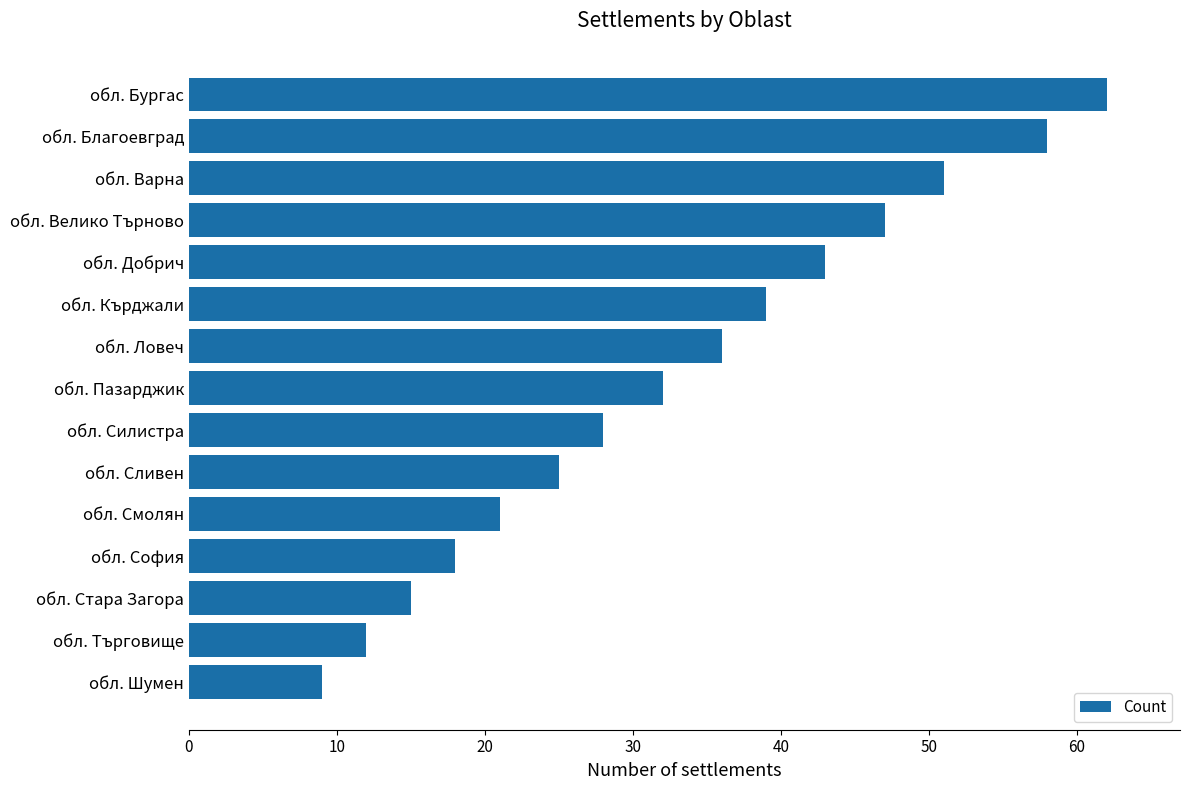

What is the change in value from обл. Ловеч to обл. Сливен?

-11